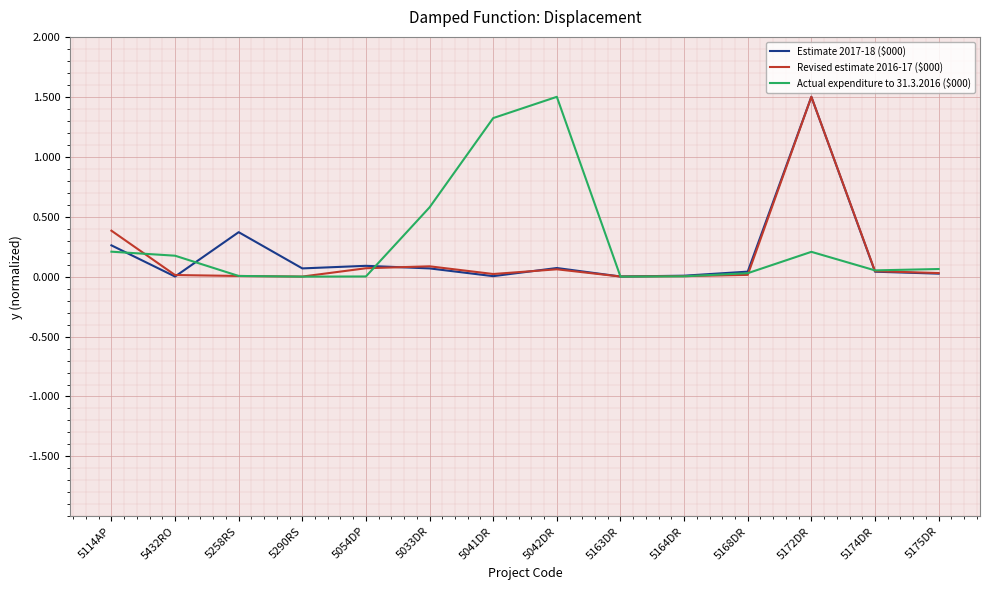

The Revised estimate 2016-17 ($000) series shows 0.0 at 5174DR. True or false?

True